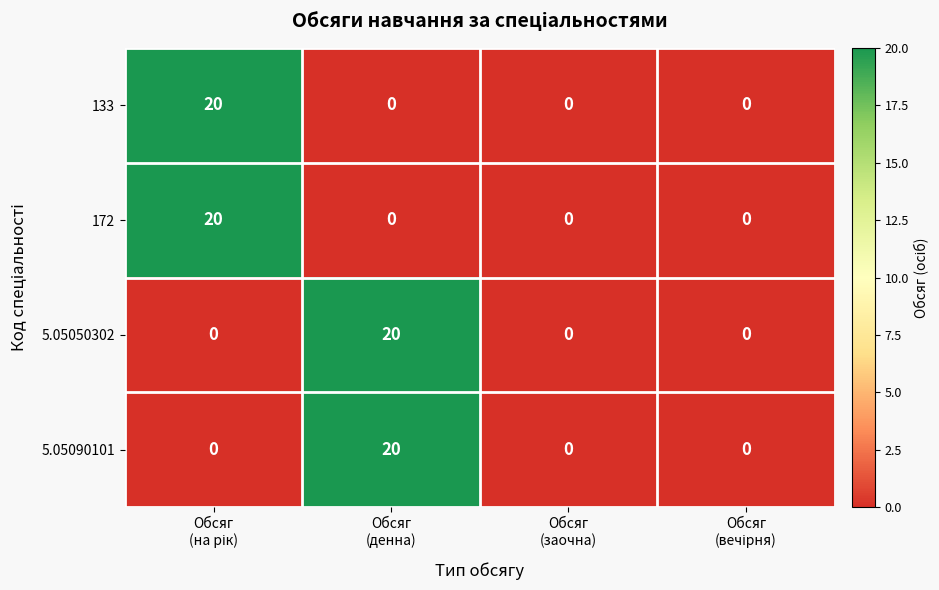

What is the average value of the 172 series?

5